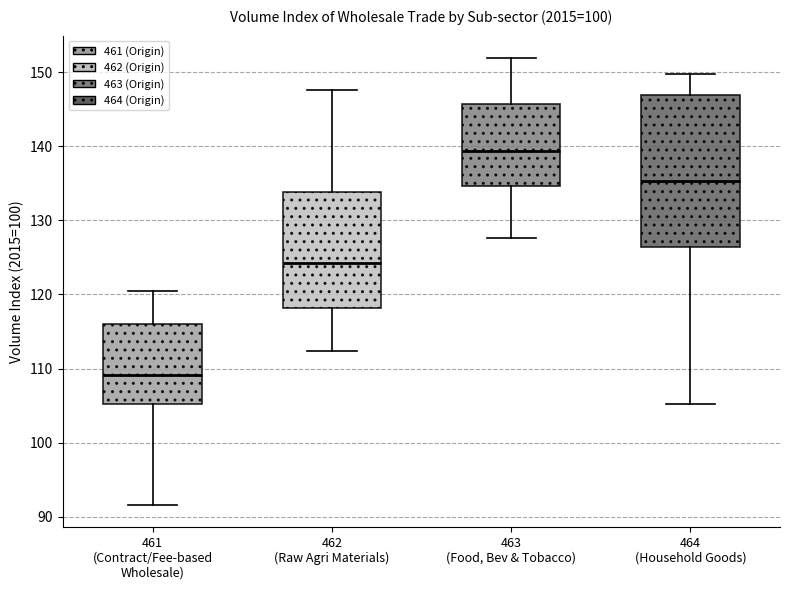

Which box's median line is the lowest?

461 (Contract/Fee-based Wholesale)